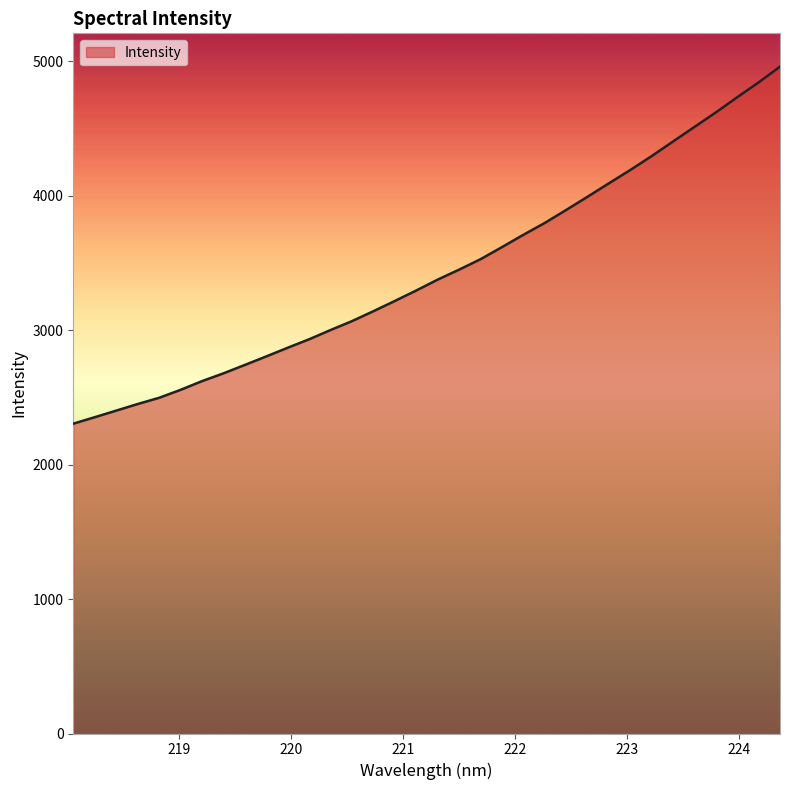

True or false: there are more than 2 points higher than both neighbors.

False